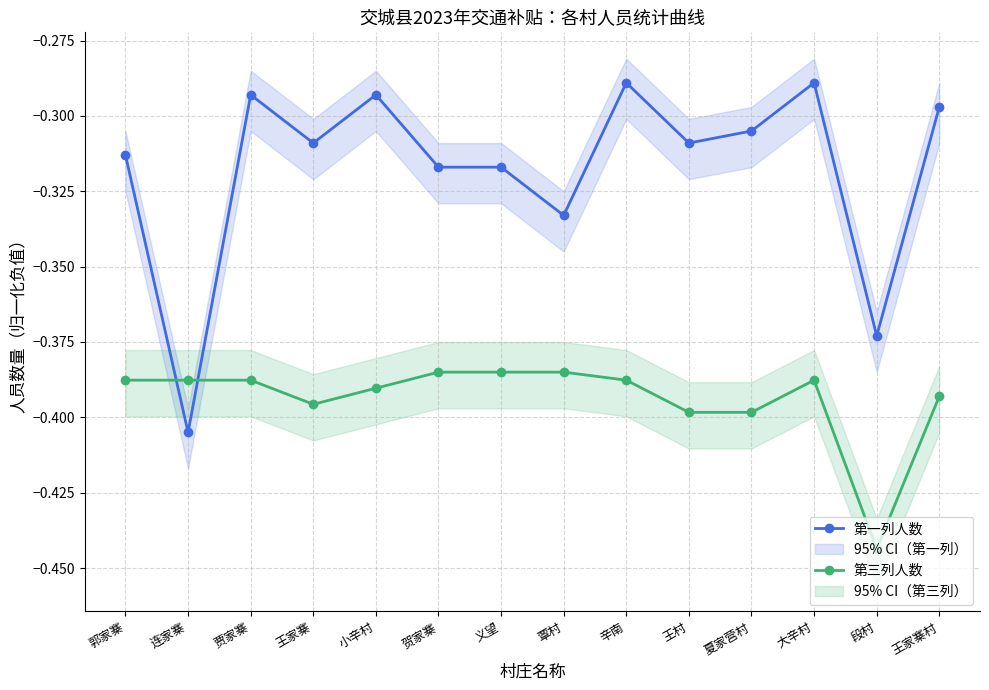

Which series changed the most between 王村 and 大辛村?

第一列人数